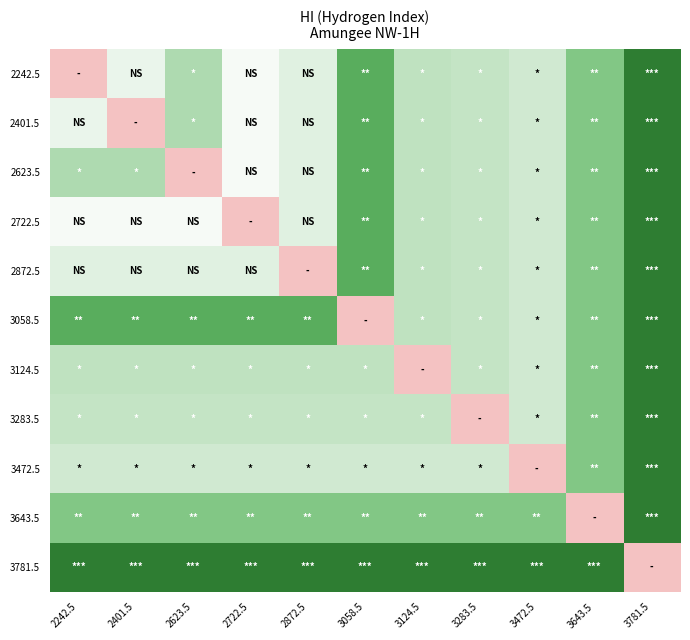

Reading left to right, transcribe all the data shown in this chart.

2242.5: 2242.5=0.0	2401.5=29.1	2623.5=47.9	2722.5=24.6	2872.5=33.2	3058.5=68.3	3124.5=44.4	3283.5=43.4	3472.5=39.3	3643.5=57.5	3781.5=84.9
2401.5: 2242.5=29.1	2401.5=0.0	2623.5=47.9	2722.5=24.6	2872.5=33.2	3058.5=68.3	3124.5=44.4	3283.5=43.4	3472.5=39.3	3643.5=57.5	3781.5=84.9
2623.5: 2242.5=47.9	2401.5=47.9	2623.5=0.0	2722.5=24.6	2872.5=33.2	3058.5=68.3	3124.5=44.4	3283.5=43.4	3472.5=39.3	3643.5=57.5	3781.5=84.9
2722.5: 2242.5=24.6	2401.5=24.6	2623.5=24.6	2722.5=0.0	2872.5=33.2	3058.5=68.3	3124.5=44.4	3283.5=43.4	3472.5=39.3	3643.5=57.5	3781.5=84.9
2872.5: 2242.5=33.2	2401.5=33.2	2623.5=33.2	2722.5=33.2	2872.5=0.0	3058.5=68.3	3124.5=44.4	3283.5=43.4	3472.5=39.3	3643.5=57.5	3781.5=84.9
3058.5: 2242.5=68.3	2401.5=68.3	2623.5=68.3	2722.5=68.3	2872.5=68.3	3058.5=0.0	3124.5=44.4	3283.5=43.4	3472.5=39.3	3643.5=57.5	3781.5=84.9
3124.5: 2242.5=44.4	2401.5=44.4	2623.5=44.4	2722.5=44.4	2872.5=44.4	3058.5=44.4	3124.5=0.0	3283.5=43.4	3472.5=39.3	3643.5=57.5	3781.5=84.9
3283.5: 2242.5=43.4	2401.5=43.4	2623.5=43.4	2722.5=43.4	2872.5=43.4	3058.5=43.4	3124.5=43.4	3283.5=0.0	3472.5=39.3	3643.5=57.5	3781.5=84.9
3472.5: 2242.5=39.3	2401.5=39.3	2623.5=39.3	2722.5=39.3	2872.5=39.3	3058.5=39.3	3124.5=39.3	3283.5=39.3	3472.5=0.0	3643.5=57.5	3781.5=84.9
3643.5: 2242.5=57.5	2401.5=57.5	2623.5=57.5	2722.5=57.5	2872.5=57.5	3058.5=57.5	3124.5=57.5	3283.5=57.5	3472.5=57.5	3643.5=0.0	3781.5=84.9
3781.5: 2242.5=84.9	2401.5=84.9	2623.5=84.9	2722.5=84.9	2872.5=84.9	3058.5=84.9	3124.5=84.9	3283.5=84.9	3472.5=84.9	3643.5=84.9	3781.5=0.0